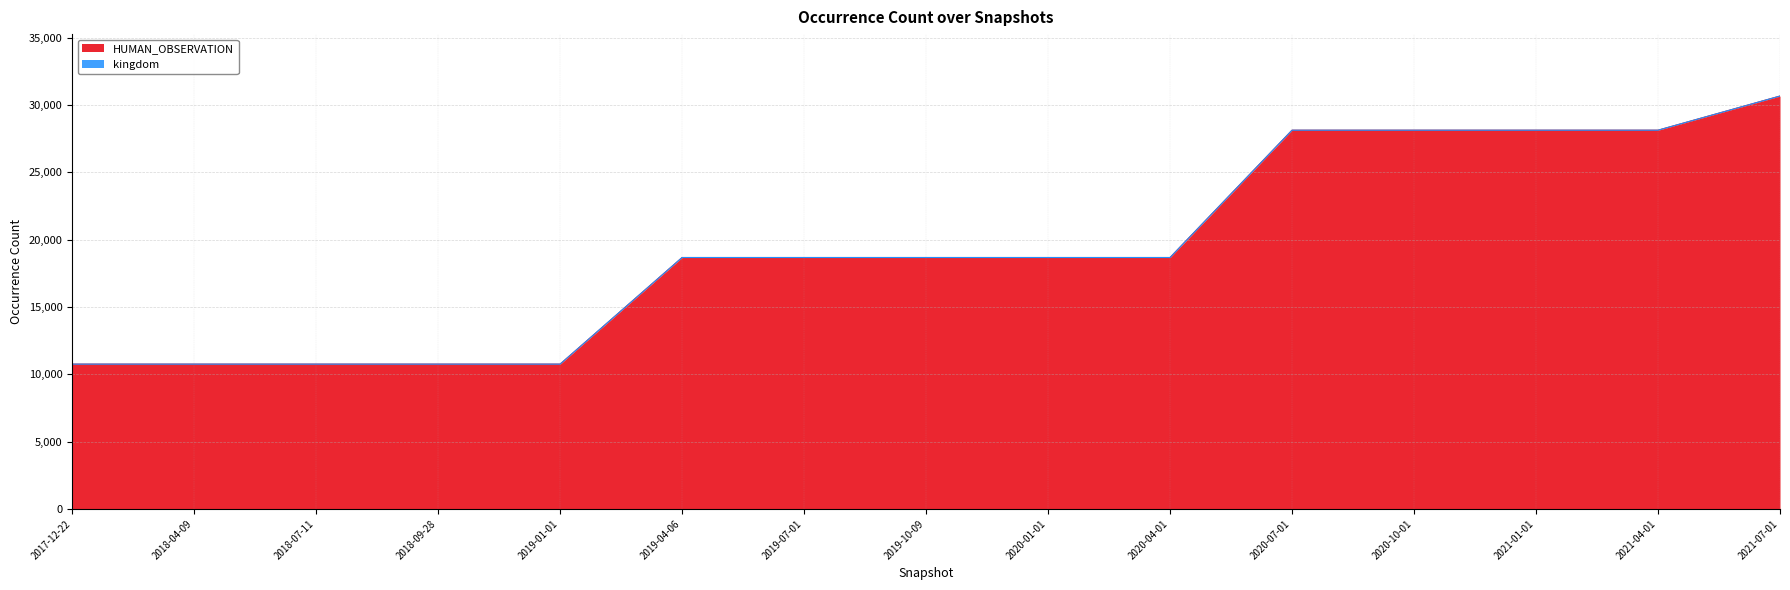

List the labels in order of value, smallest first.

2017-12-22, 2018-04-09, 2018-07-11, 2018-09-28, 2019-01-01, 2019-04-06, 2019-07-01, 2019-10-09, 2020-01-01, 2020-04-01, 2020-07-01, 2020-10-01, 2021-01-01, 2021-04-01, 2021-07-01